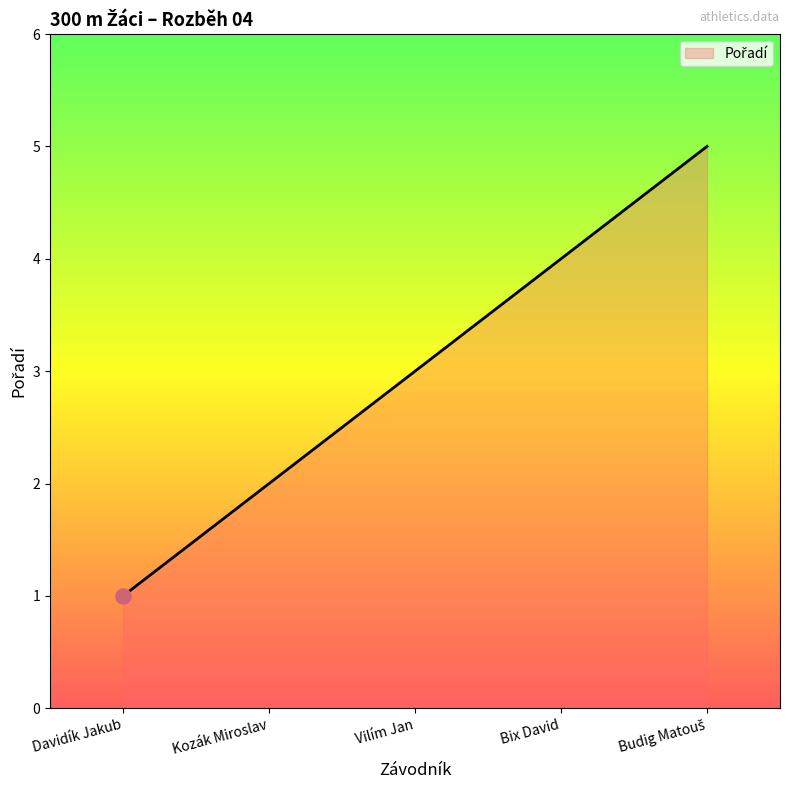

Between Kozák Miroslav and Vilím Jan, which is larger?

Vilím Jan